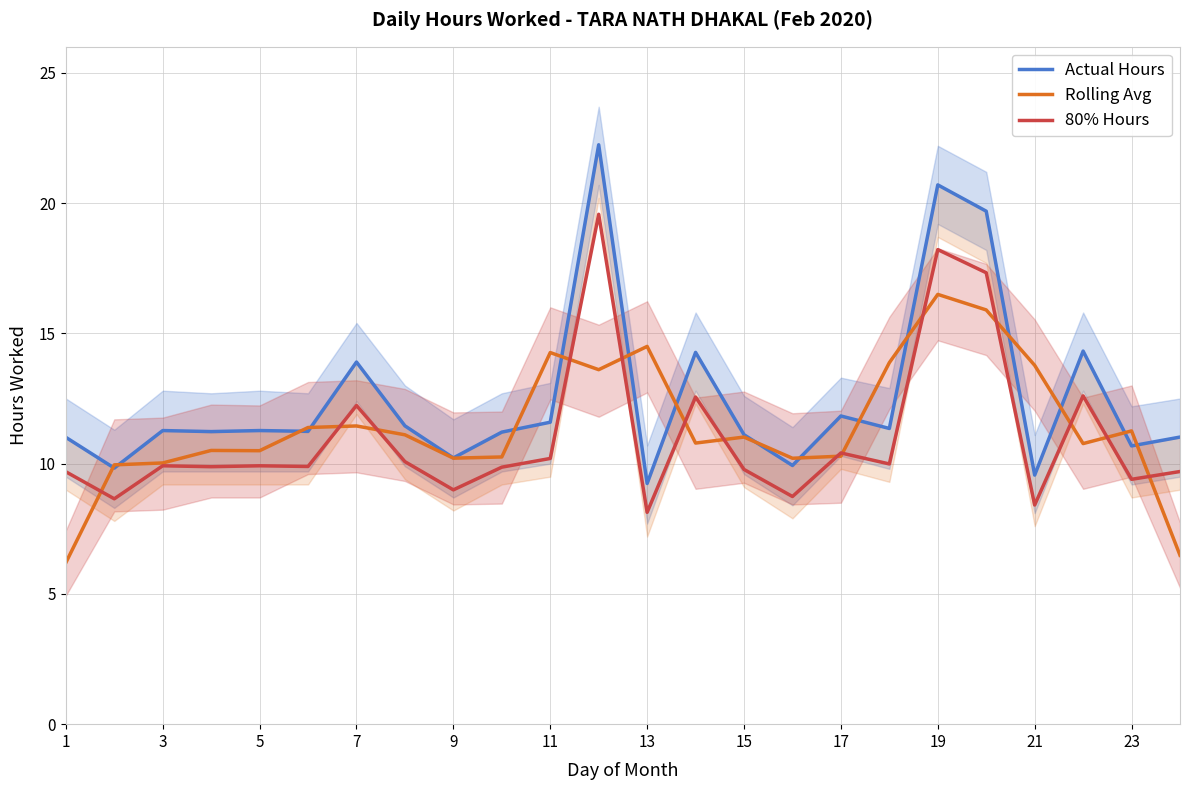

What is the lowest value of the 80% Hours series?

8.1